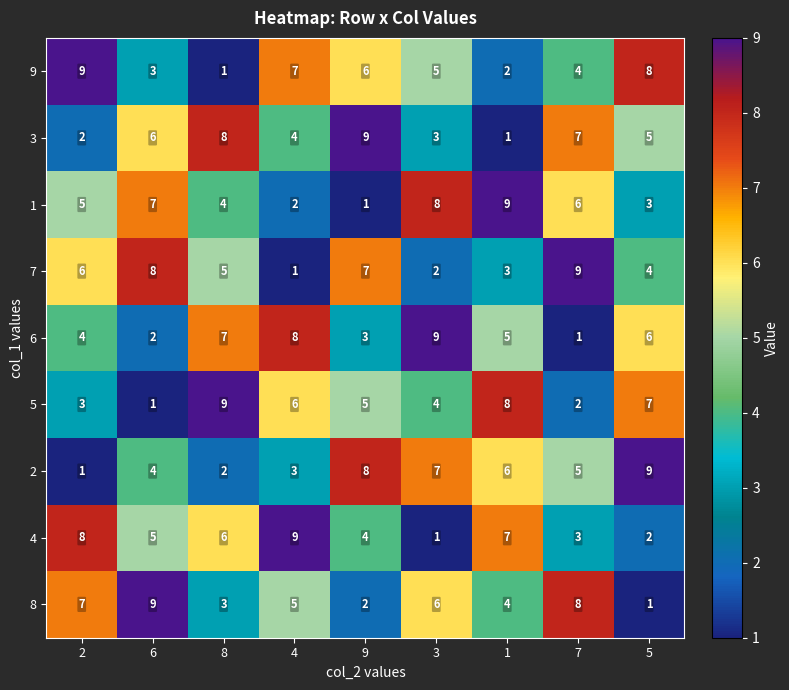

What is the maximum value for 9?

9